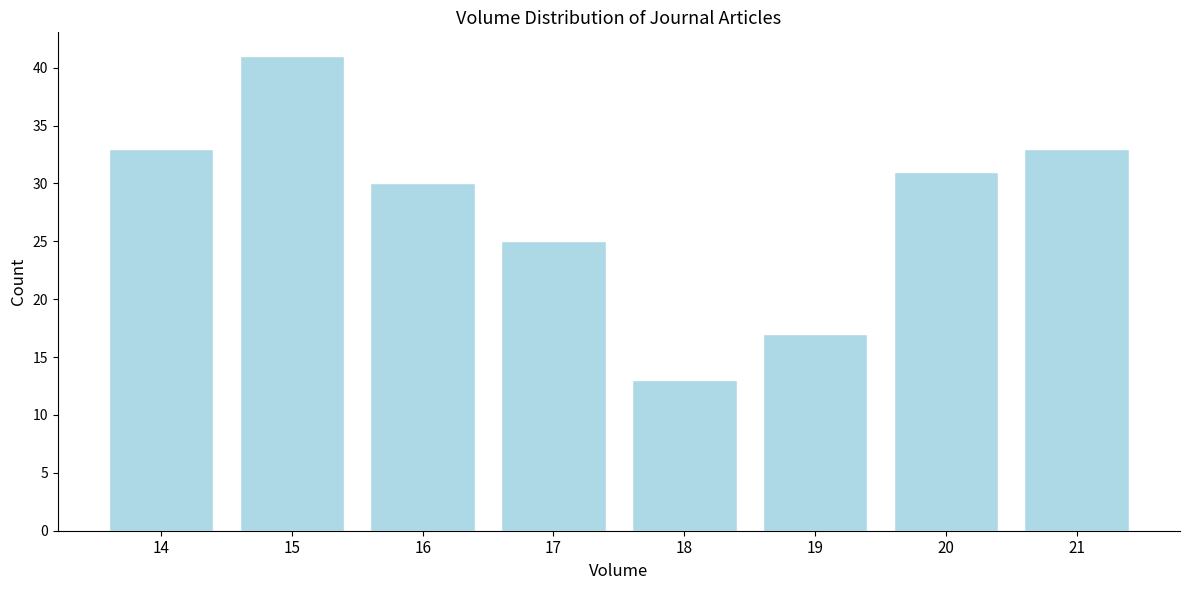

Reading left to right, transcribe all the data shown in this chart.

14=33	15=41	16=30	17=25	18=13	19=17	20=31	21=33